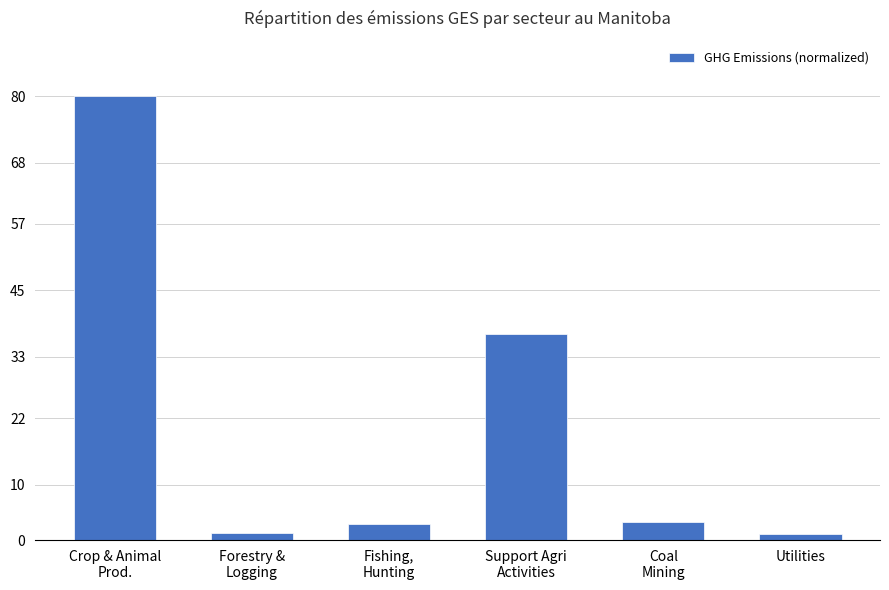

What is the sum of all values?

125.6